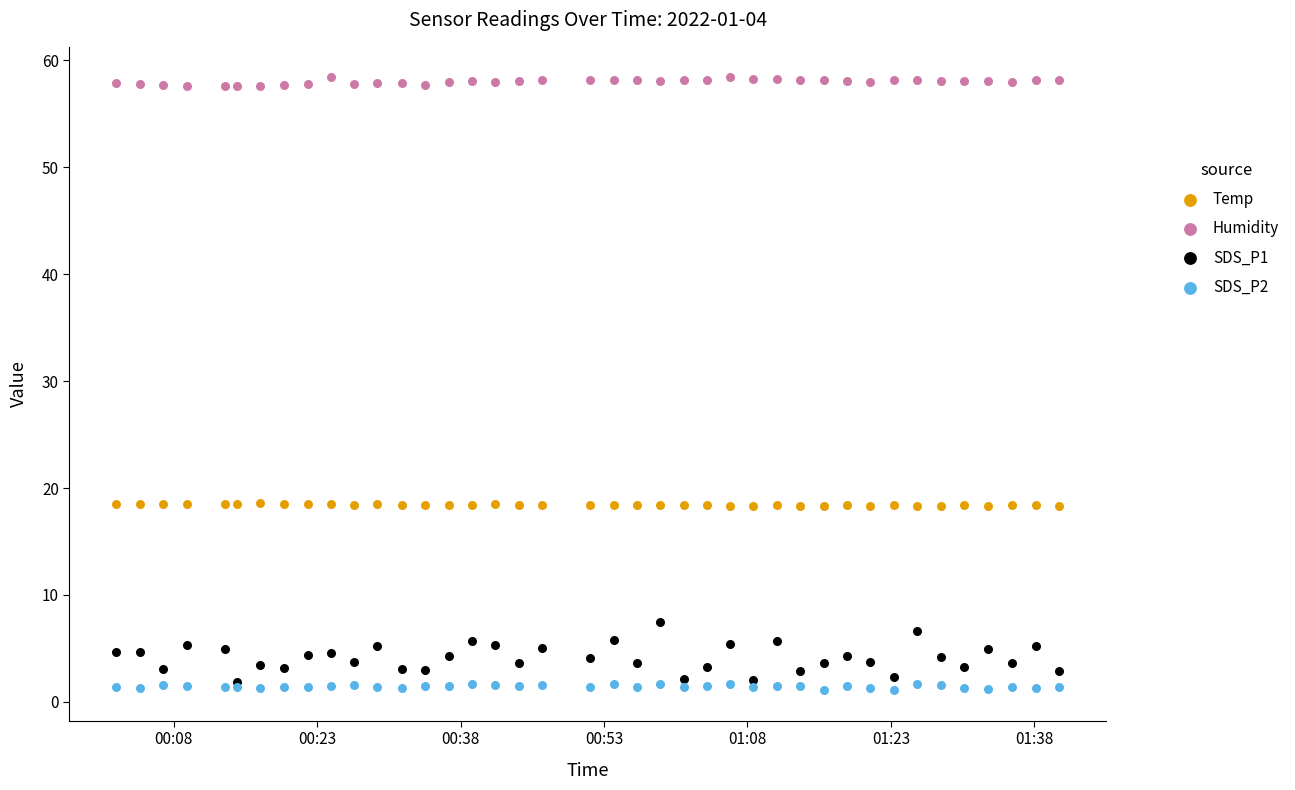

What are all the series names shown in the legend?

Temp, Humidity, SDS_P1, SDS_P2